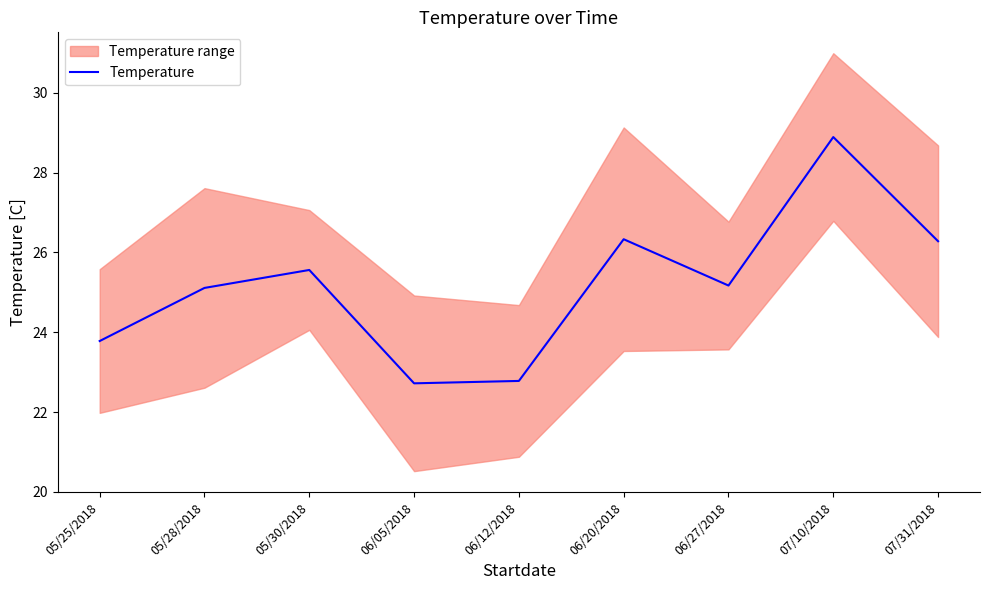

Rank the categories by value from highest to lowest.

07/10/2018, 06/20/2018, 07/31/2018, 05/30/2018, 06/27/2018, 05/28/2018, 05/25/2018, 06/12/2018, 06/05/2018